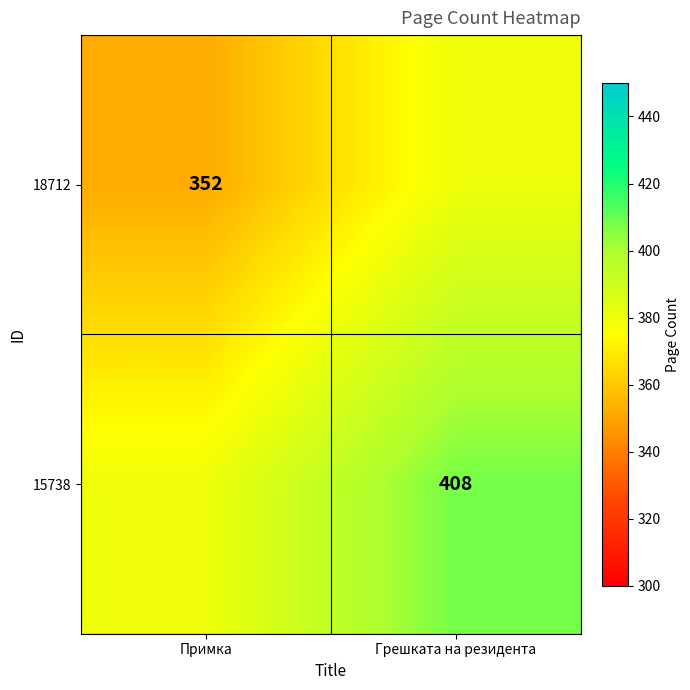

Is it true that 15738 equals 96 at Грешката на резидента?

False